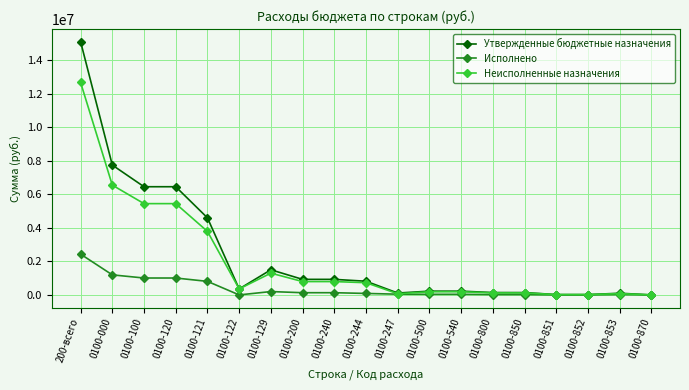

Is it true that Исполнено equals 87920.9 at 0100-244?

True